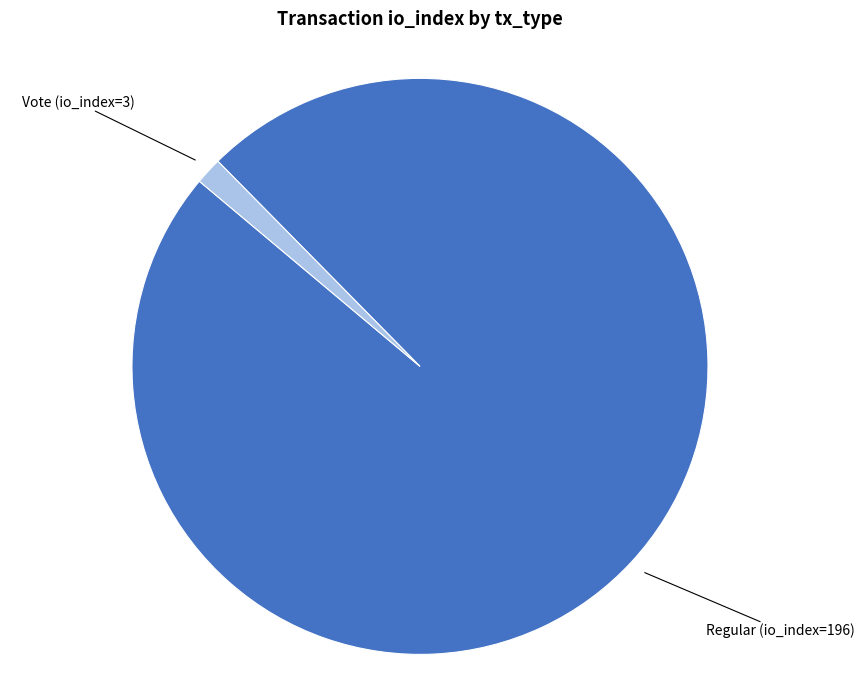

Is there any slice that represents more than half of the pie?

Yes